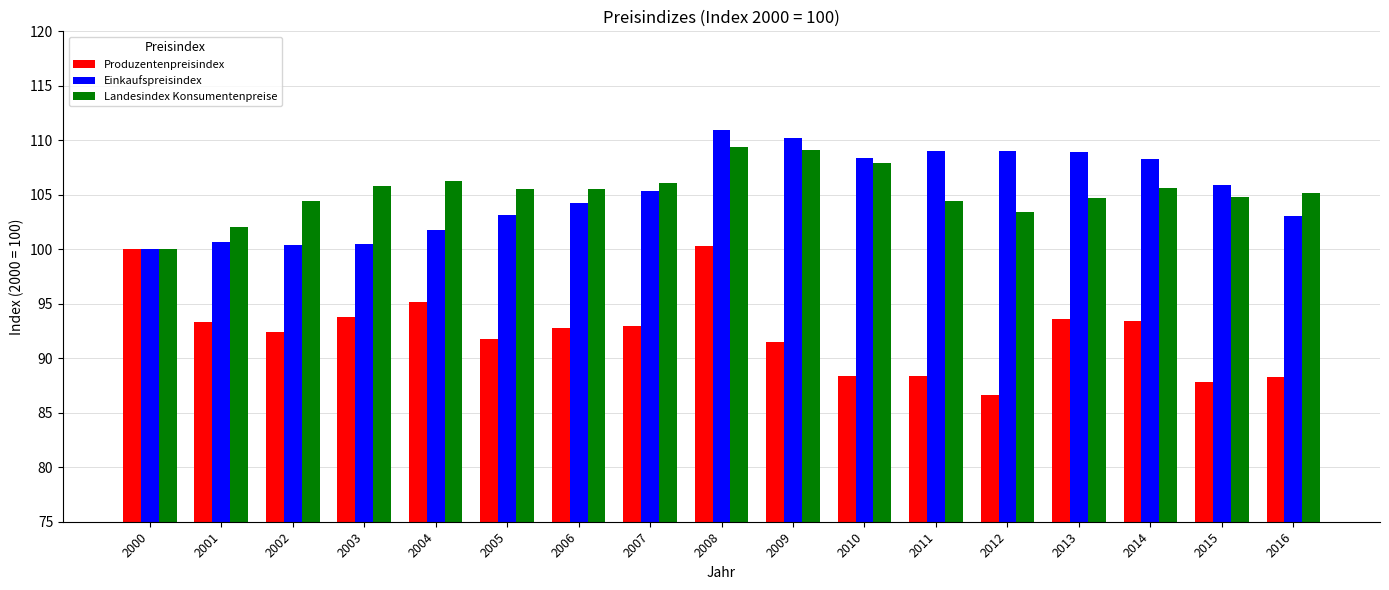

What is the value of the Landesindex Konsumentenpreise bar at the 2nd from the left?

102.1